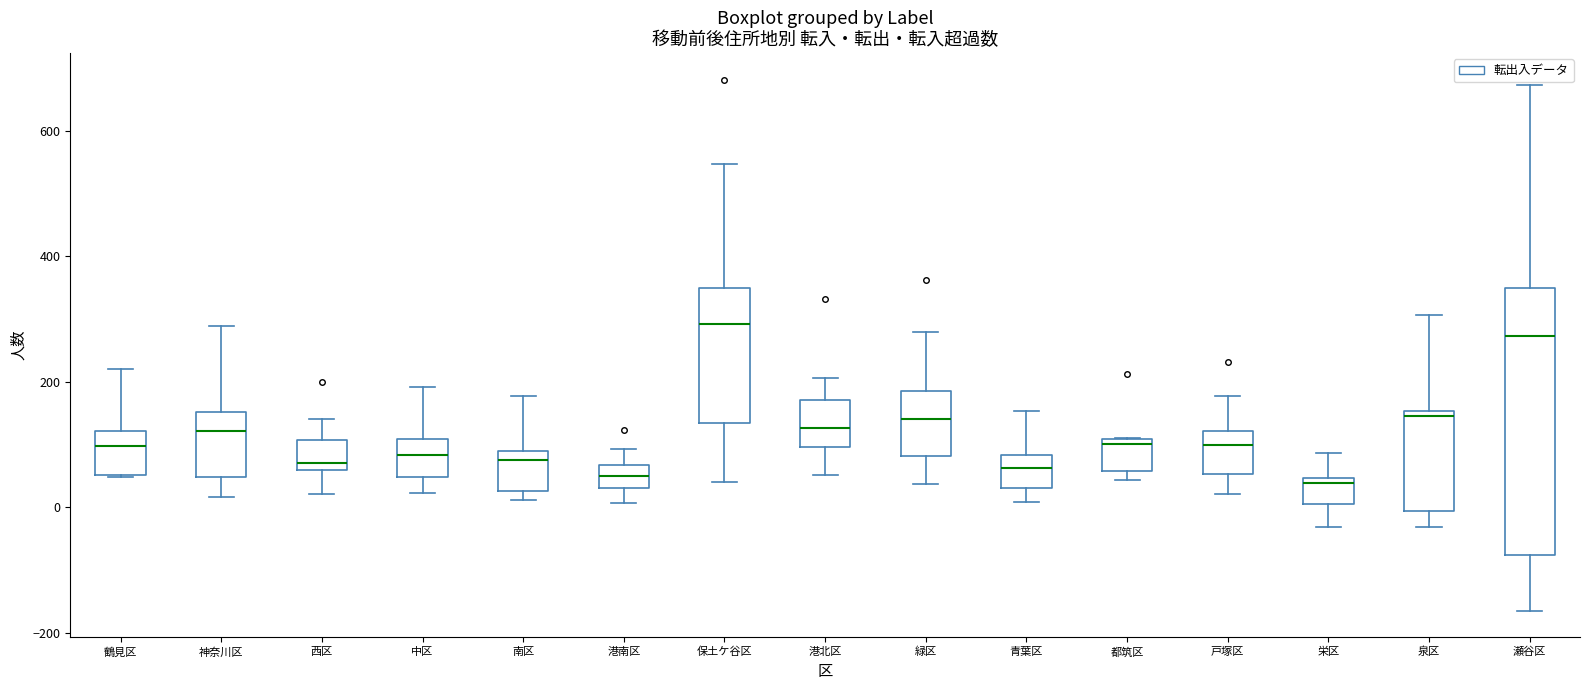

Comparing the boxes themselves (not the whiskers), which one is the tallest?

瀬谷区